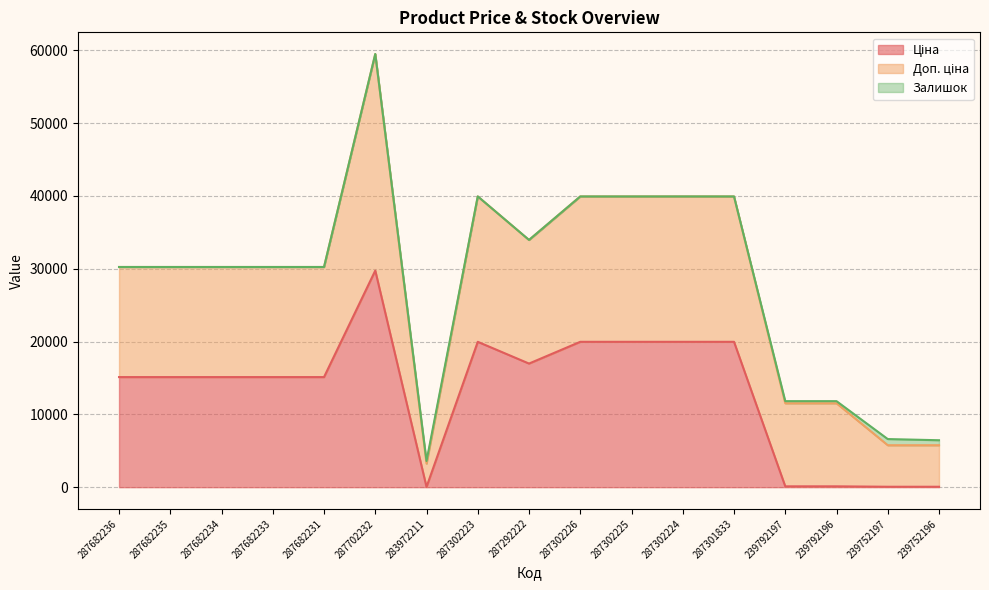

Read the Залишок value at 287292222.

5.0